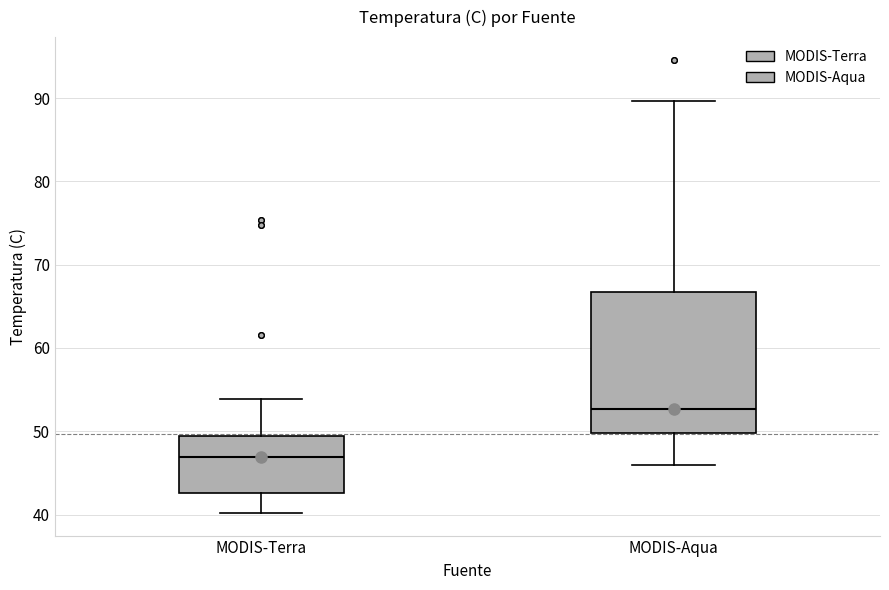

Reading left to right, transcribe this box plot: for each box, give where its median line is, the range the box spans, and where its two whiskers end, as read against the y-axis. The values are not printed on the chart, so give them approximately, as read against the axis.

MODIS-Terra: median 47, box 43 to 49, whiskers 40 to 54
MODIS-Aqua: median 53, box 50 to 67, whiskers 46 to 90